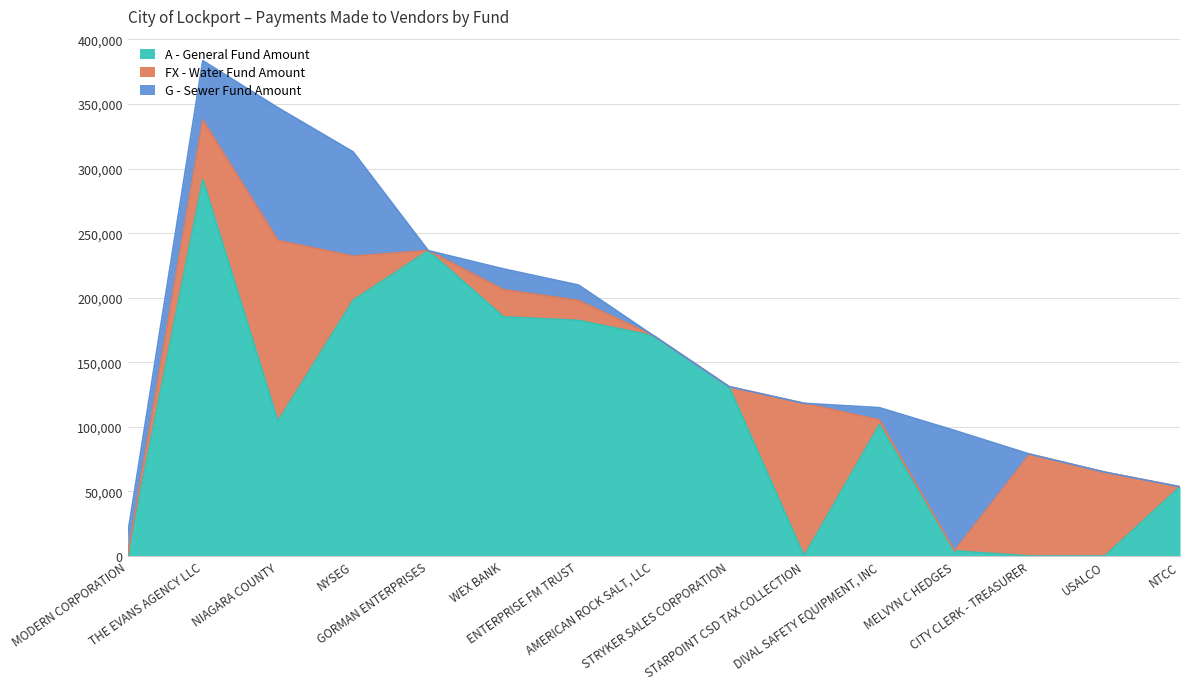

List the labels in order of FX - Water Fund Amount value, largest first.

NIAGARA COUNTY, STARPOINT CSD TAX COLLECTION, CITY CLERK - TREASURER, USALCO, THE EVANS AGENCY LLC, NYSEG, WEX BANK, ENTERPRISE FM TRUST, DIVAL SAFETY EQUIPMENT, INC, MODERN CORPORATION, GORMAN ENTERPRISES, AMERICAN ROCK SALT, LLC, STRYKER SALES CORPORATION, MELVYN C HEDGES, NTCC